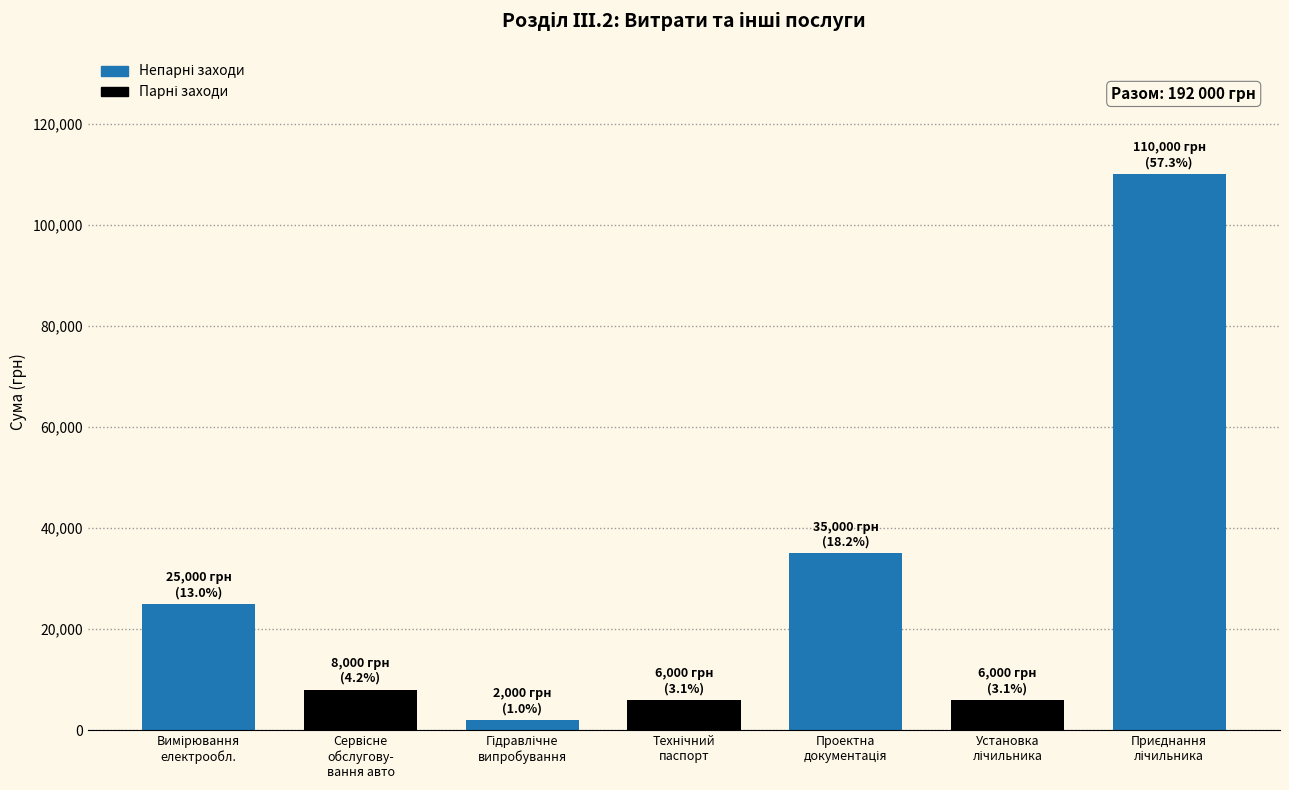

What is the difference between the second highest and minimum values?

33000